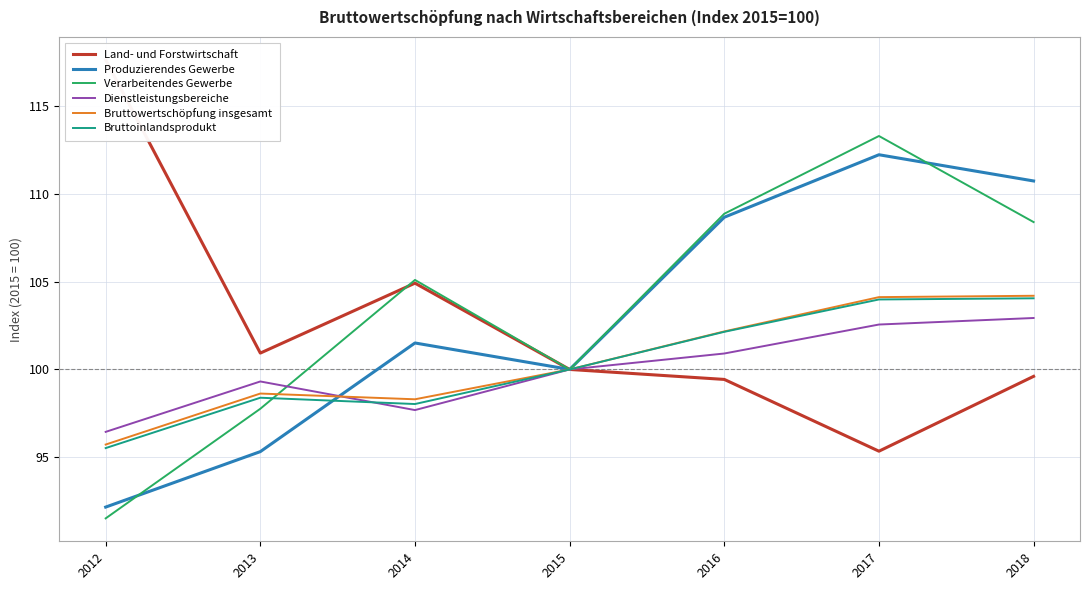

Where is the first local minimum for Bruttowertschöpfung insgesamt?

2014